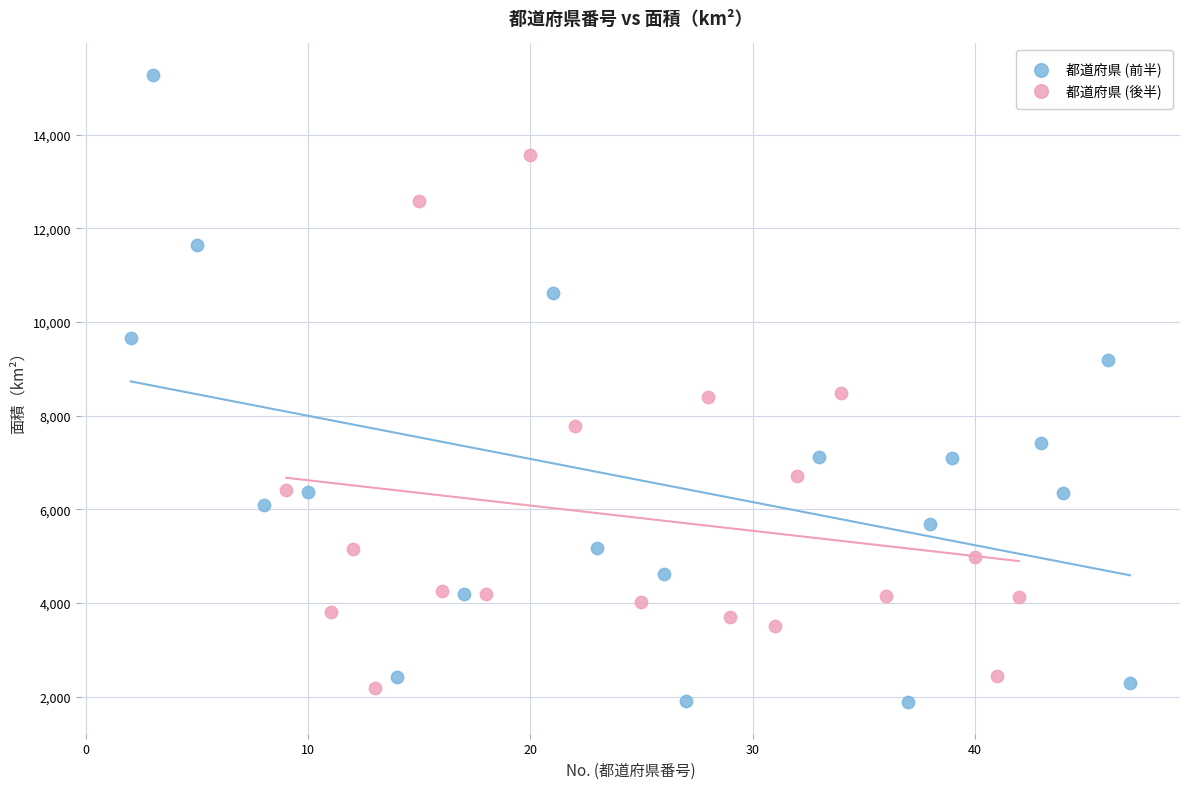

Which series has the largest Y range (max minus min)?

都道府県 (前半)